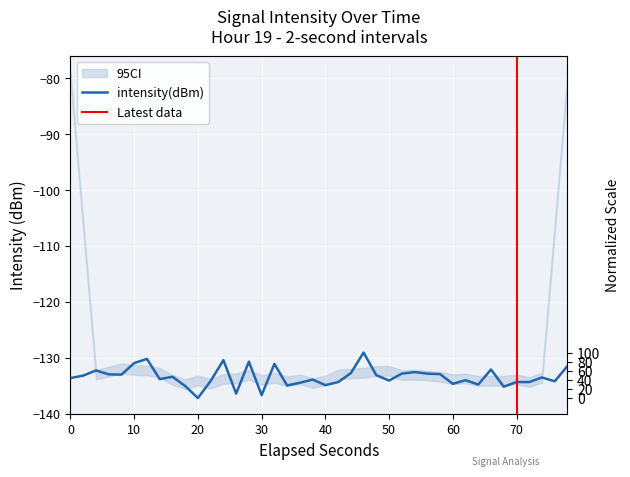

What is the maximum value shown in the chart?

-129.1